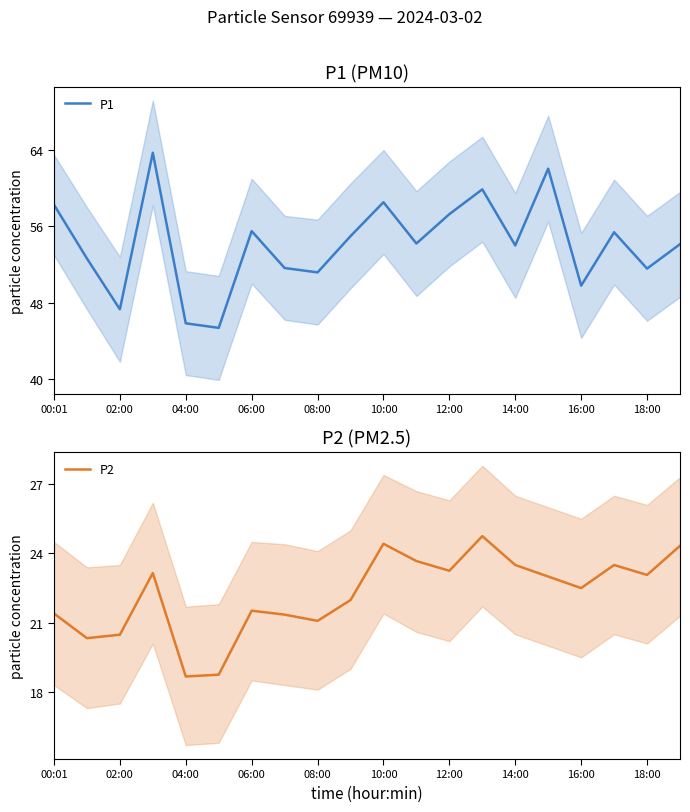

What are all the series names shown in the legend?

P1, P2